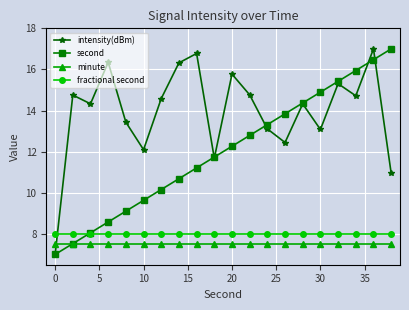

What is the value of the minute point at the 2nd from the left?

7.5